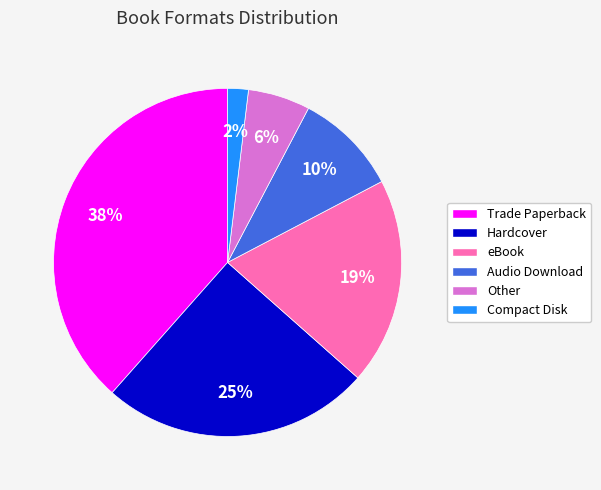

True or false: Hardcover accounts for 10% of the total.

False